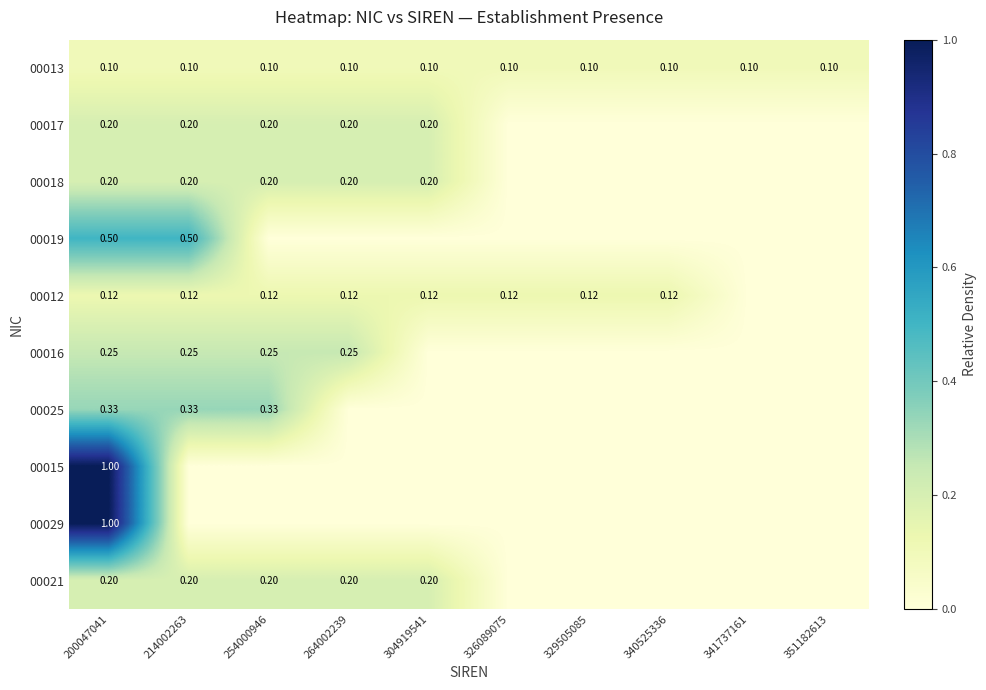

What is the difference between the maximum and second lowest values in the 00012 series?

0.1